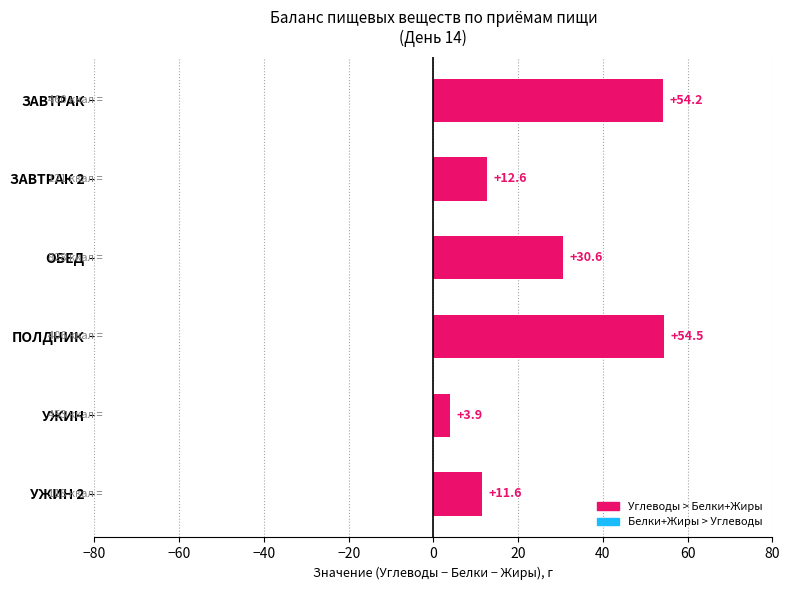

Where is the data nearest to the value 29?

ОБЕД